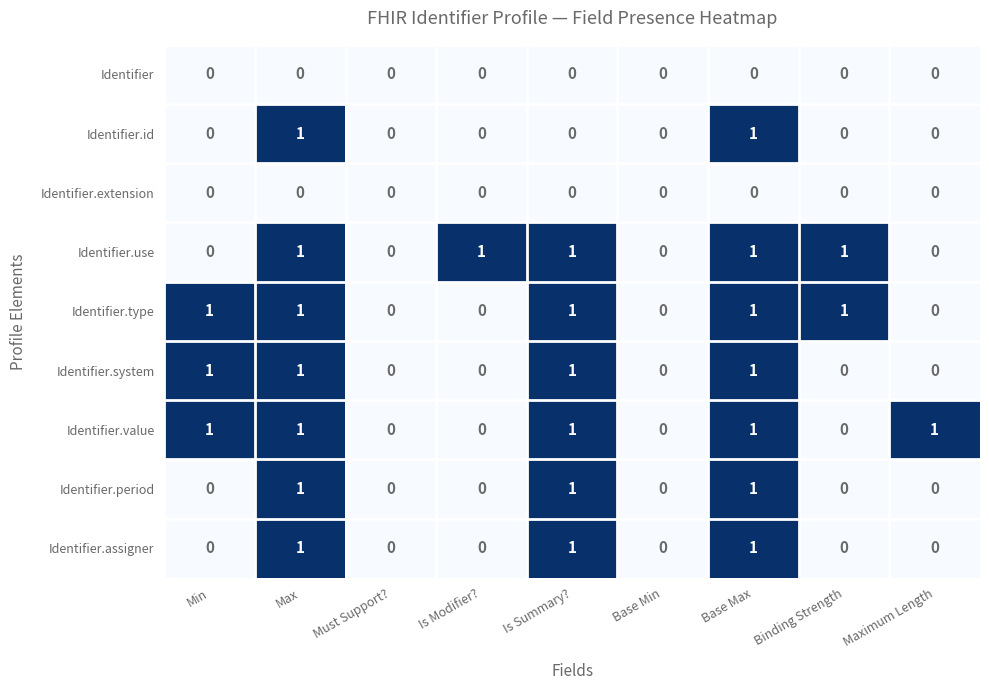

Between Is Summary? and Base Max, which series saw the biggest shift?

Identifier.id